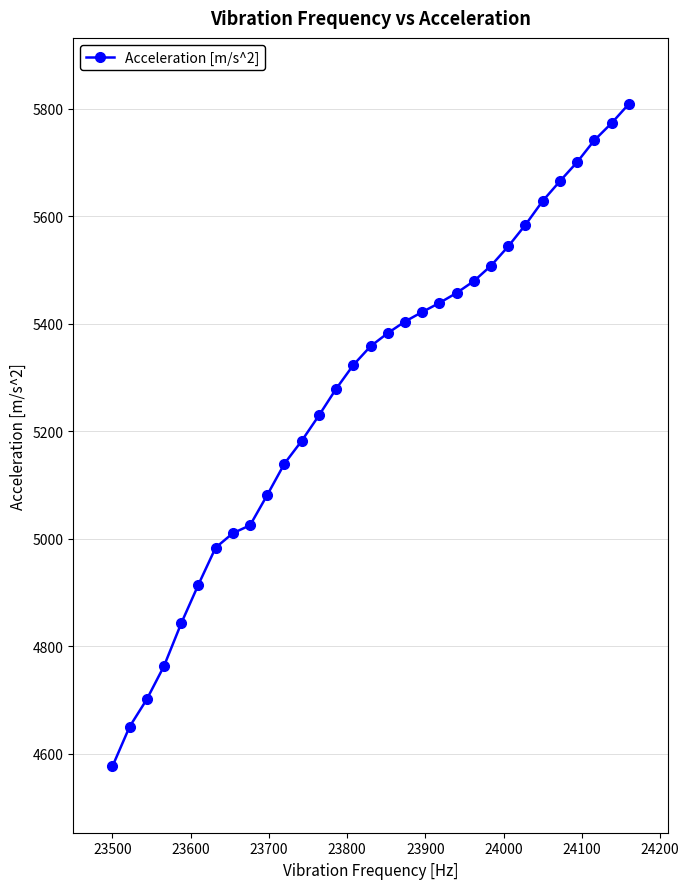

What is the value of the 24th point from the left?

5544.1